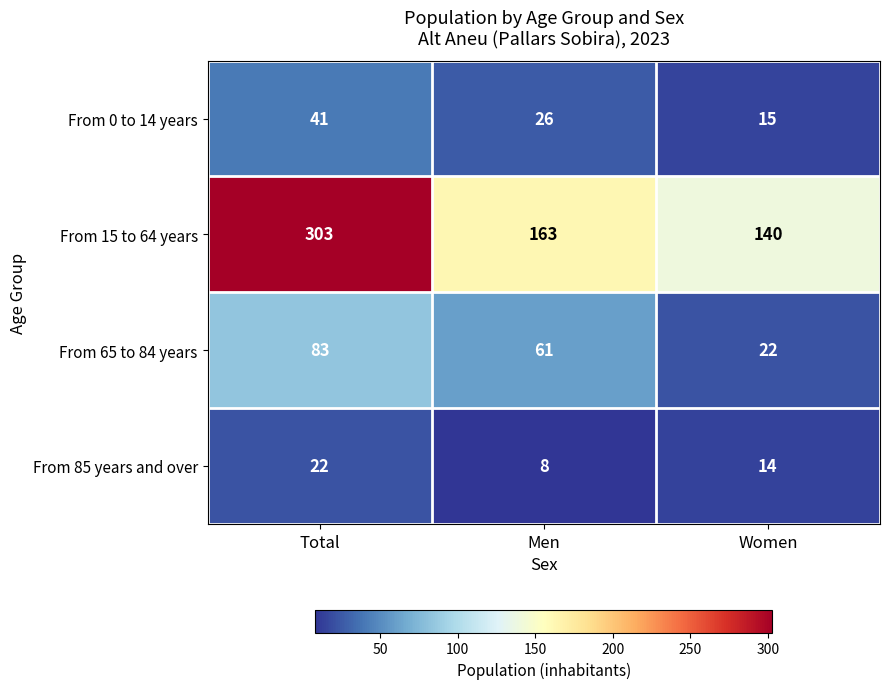

Is it true that From 15 to 64 years equals 303 at Total?

True